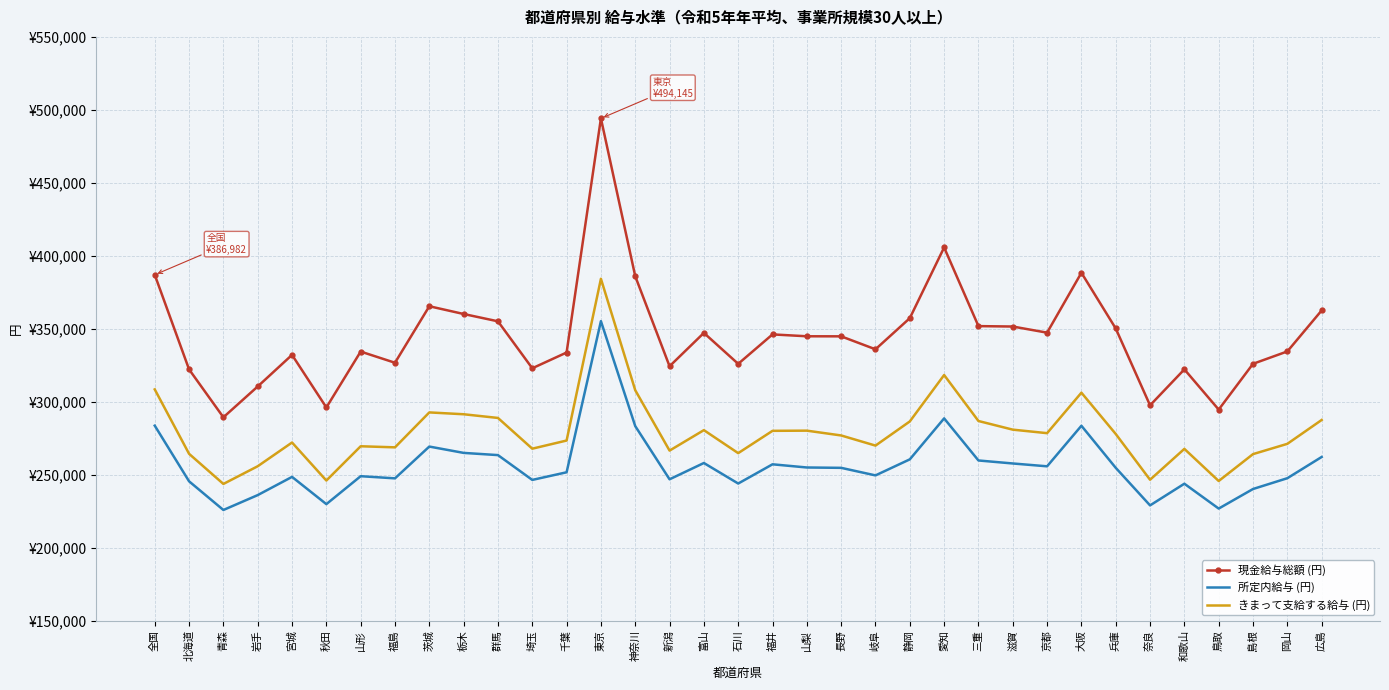

List the series in order of their peak value, highest first.

現金給与総額 (円), きまって支給する給与 (円), 所定内給与 (円)